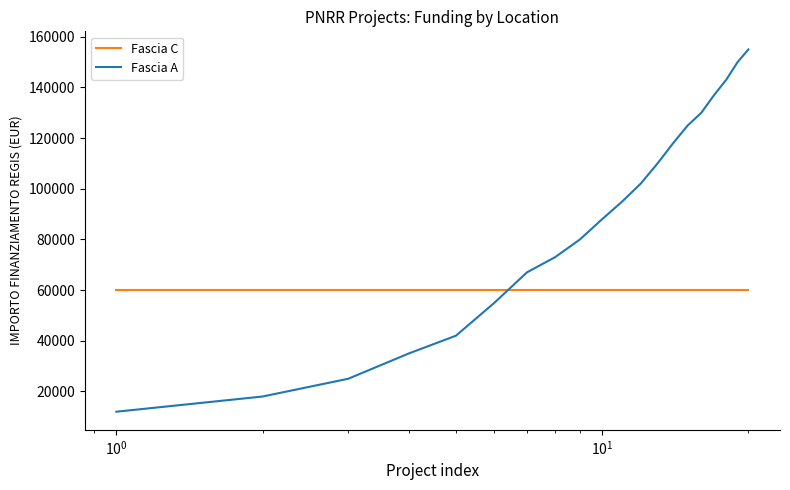

Which series has the widest spread of values?

Fascia A